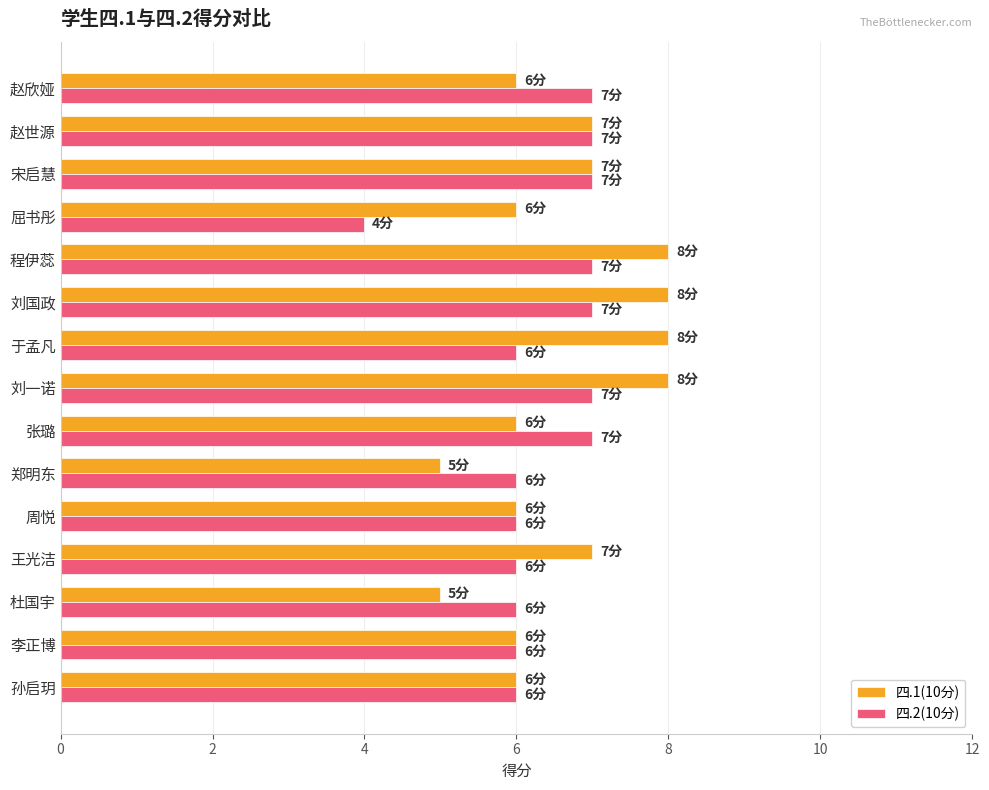

What is the difference between the maximum and second lowest values in the 四.1(10分) series?

3